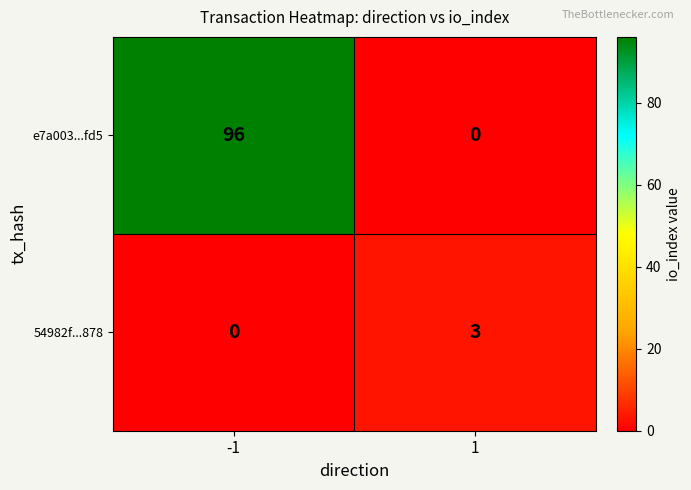

What is the average value of the e7a003...fd5 series?

48